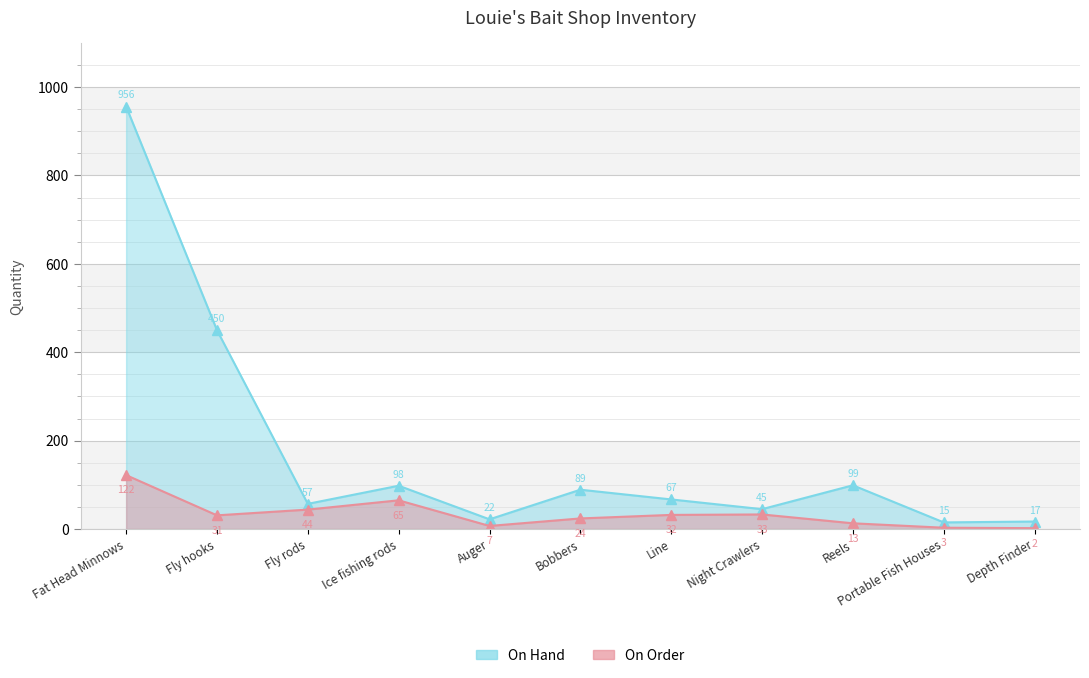

What is the sum of the On Hand values at Line and Reels?

166